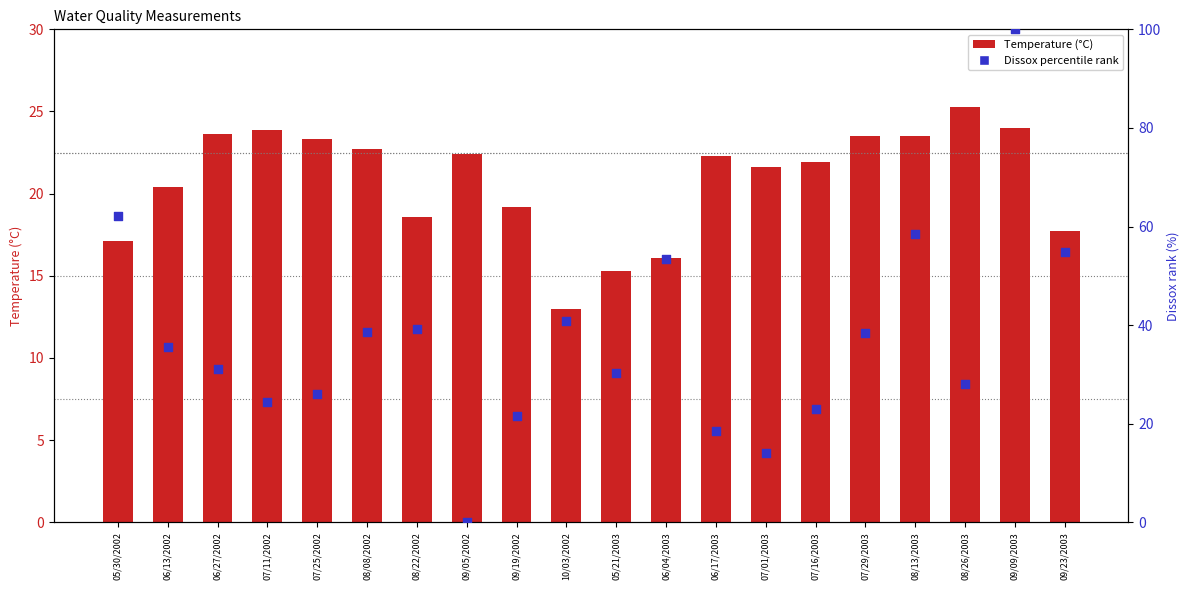

What are all the series names shown in the legend?

Temperature, Dissox (percentile)